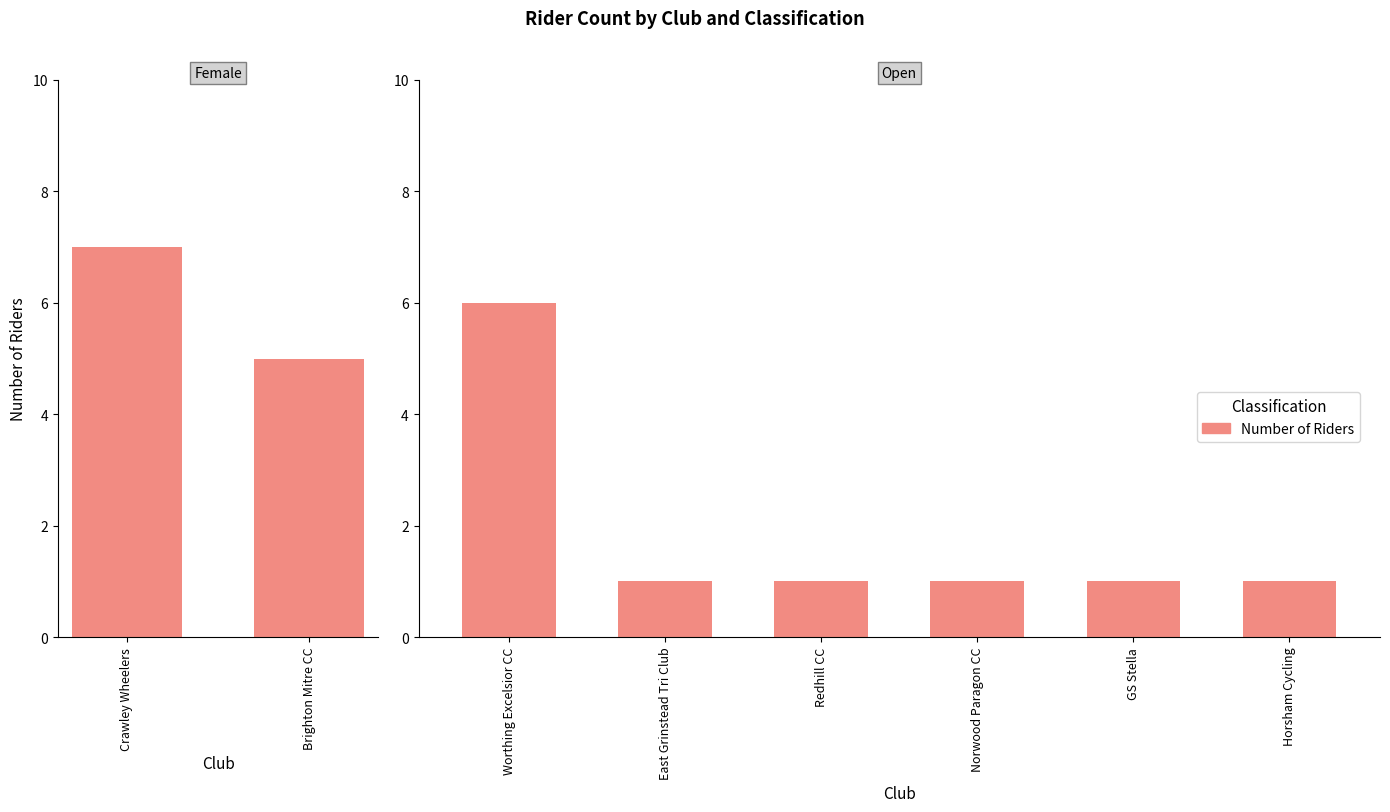

Is it true that the value at Redhill CC is 0?

False